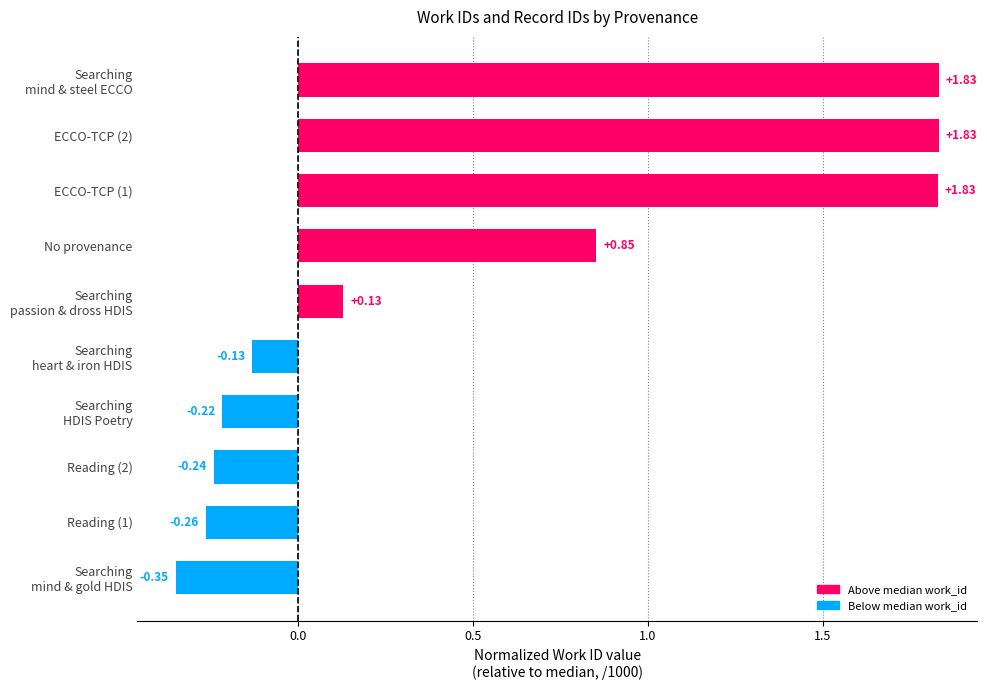

What is the sum of all values?

5.3